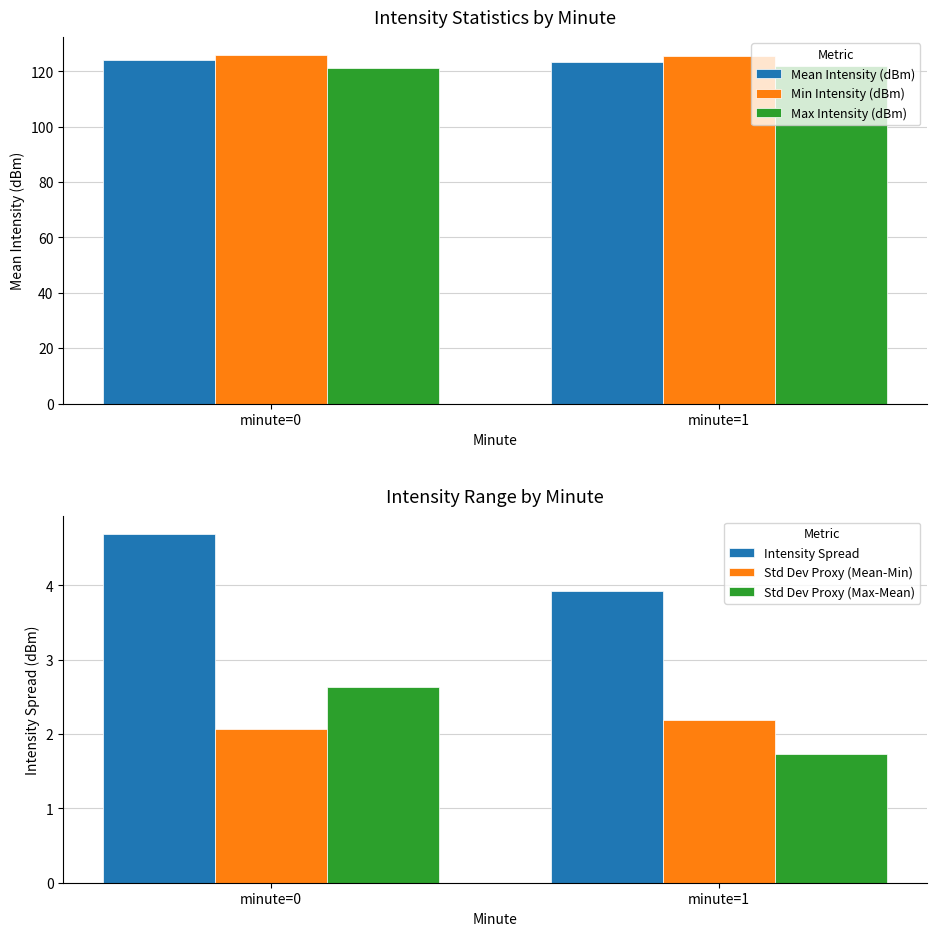

How many bars are there in total?

12